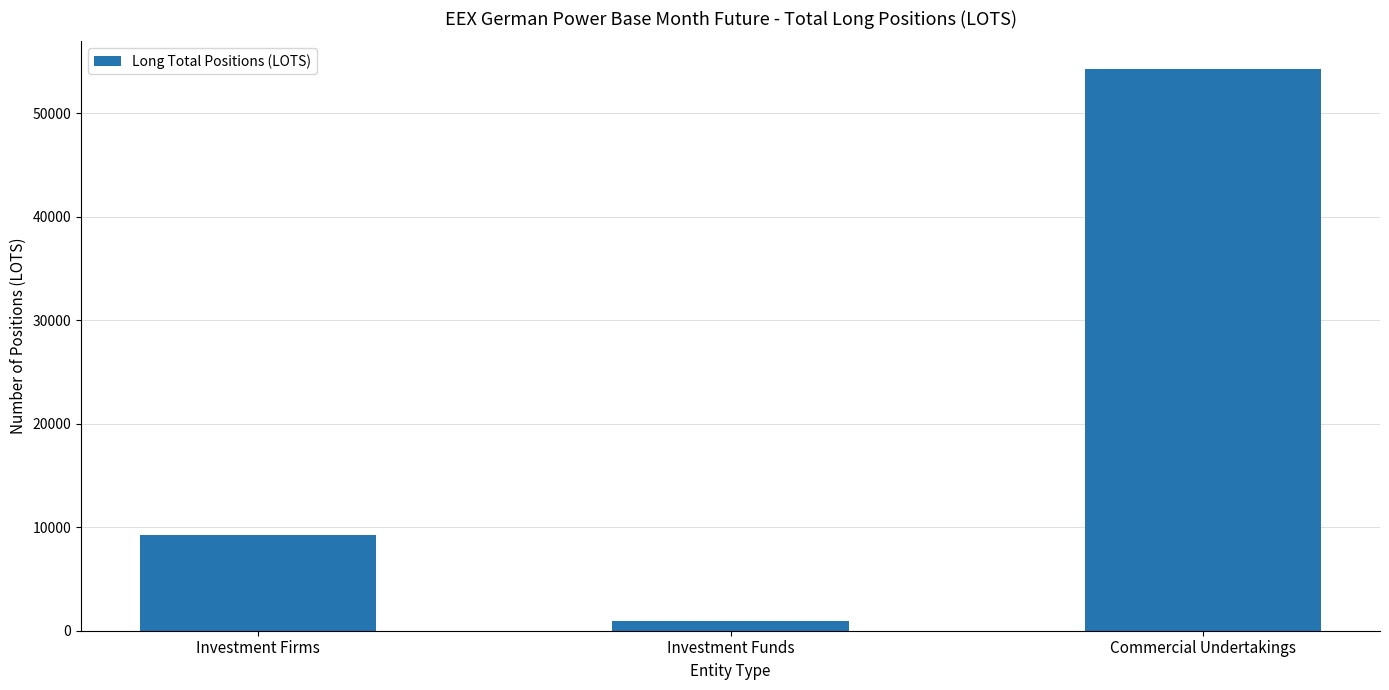

Count the number of values greater than 9275.

2